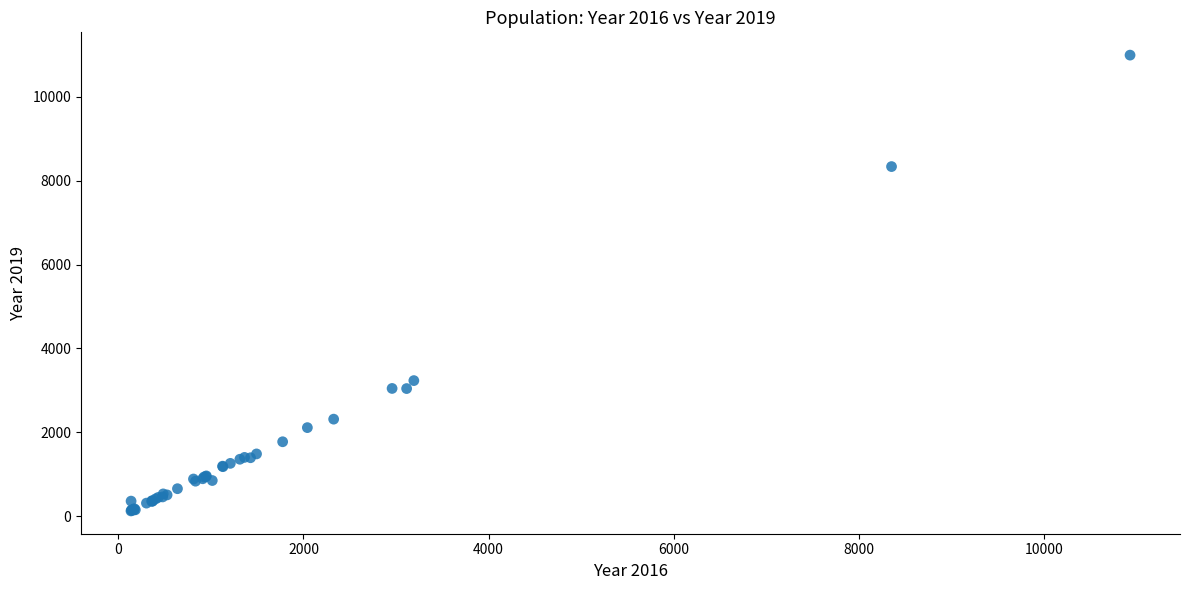

What Y value in the scatter plot is closest to 5559?

3233